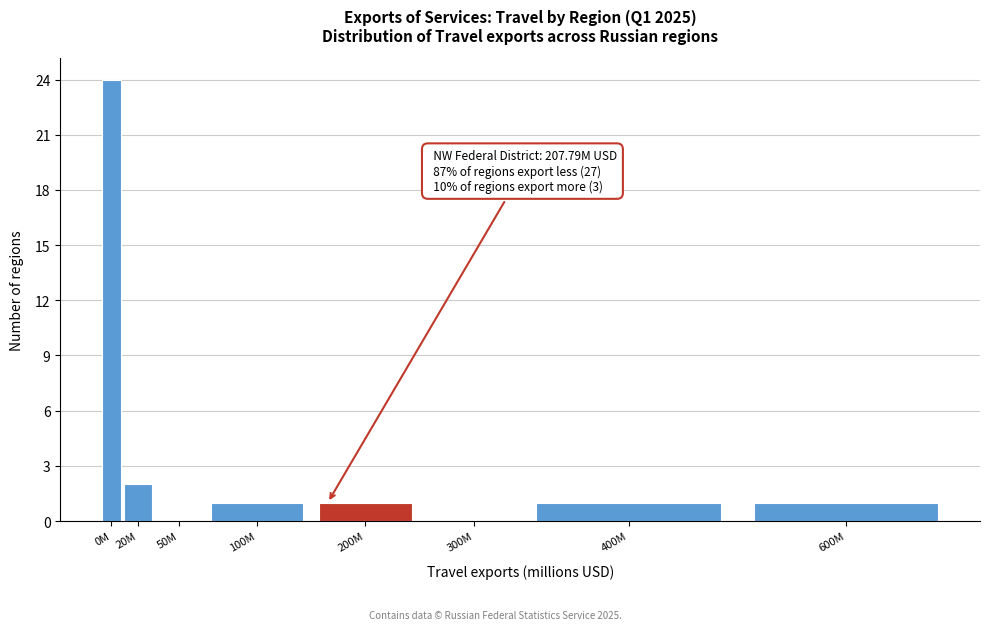

Reading left to right, extract all data points from this chart.

0M=24	20M=2	50M=0	100M=1	200M=1	300M=0	400M=1	600M=1